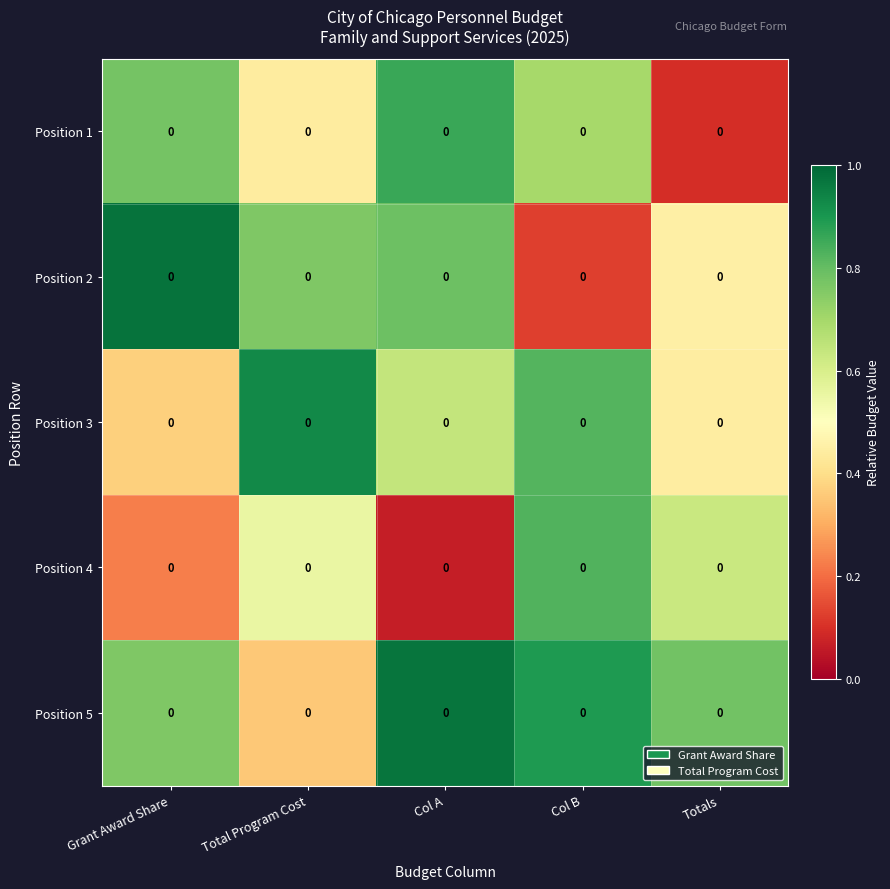

True or false: Position 4 has a value of 0.1 at Col A.

False